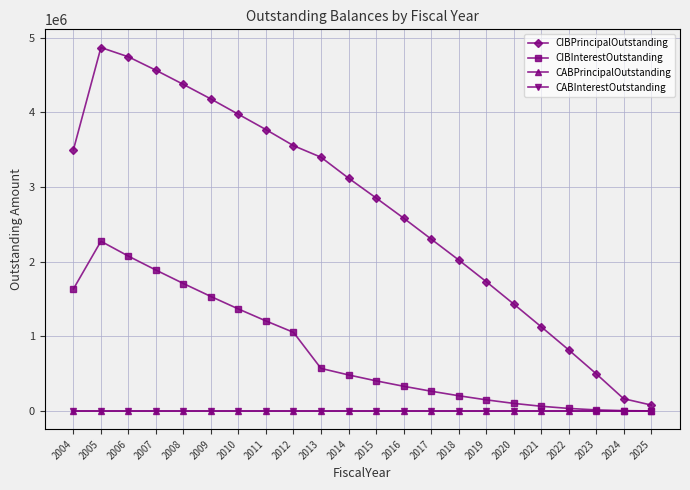

Does the chart have visible grid lines?

Yes